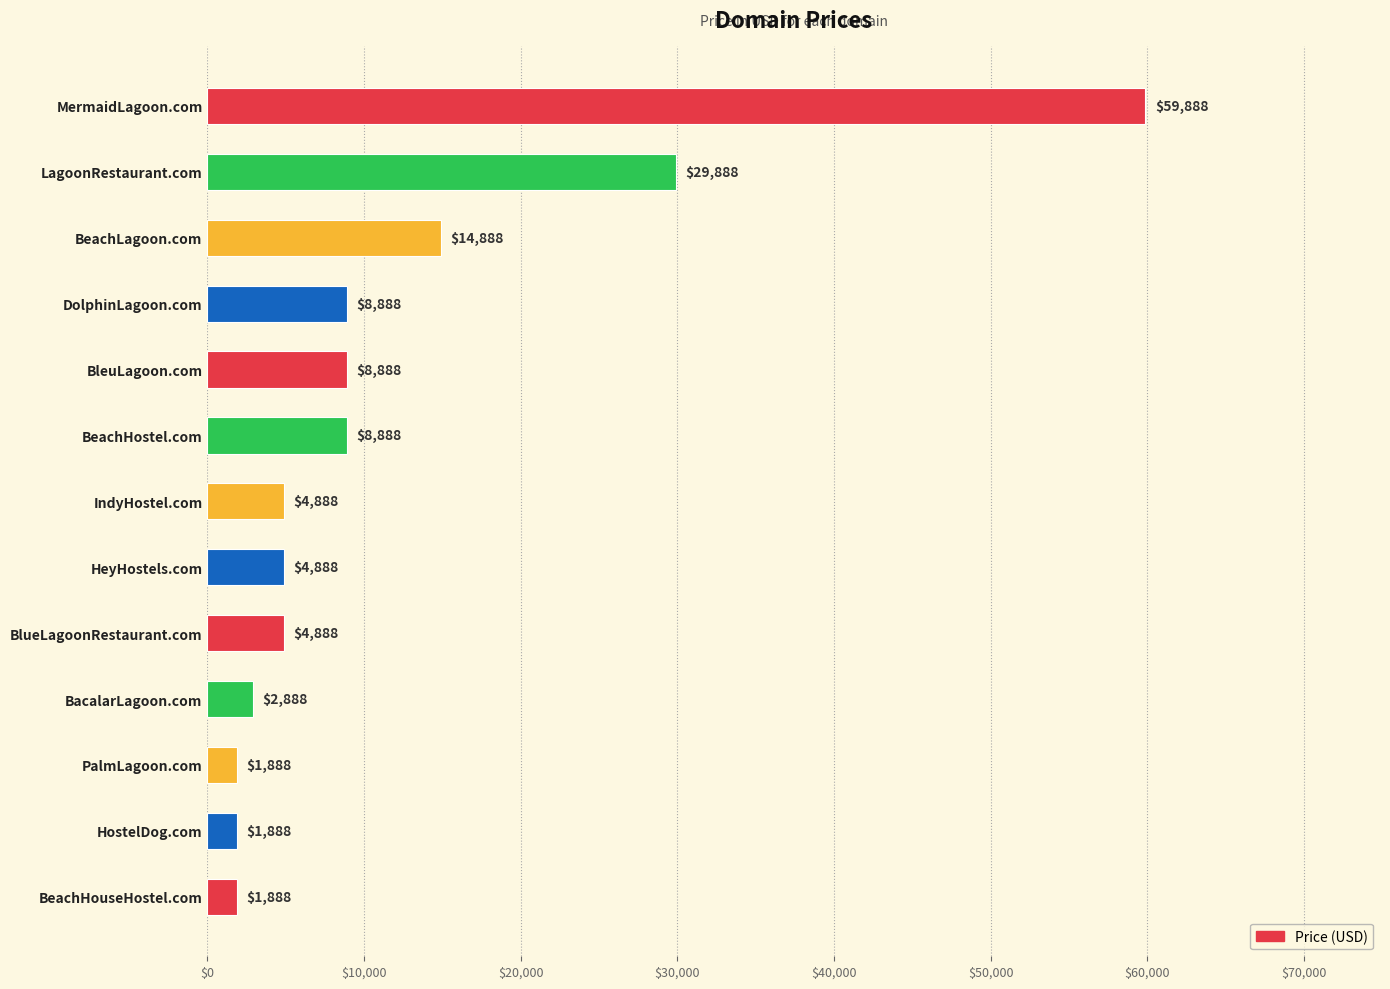

Between LagoonRestaurant.com and BeachHouseHostel.com, which is larger?

LagoonRestaurant.com